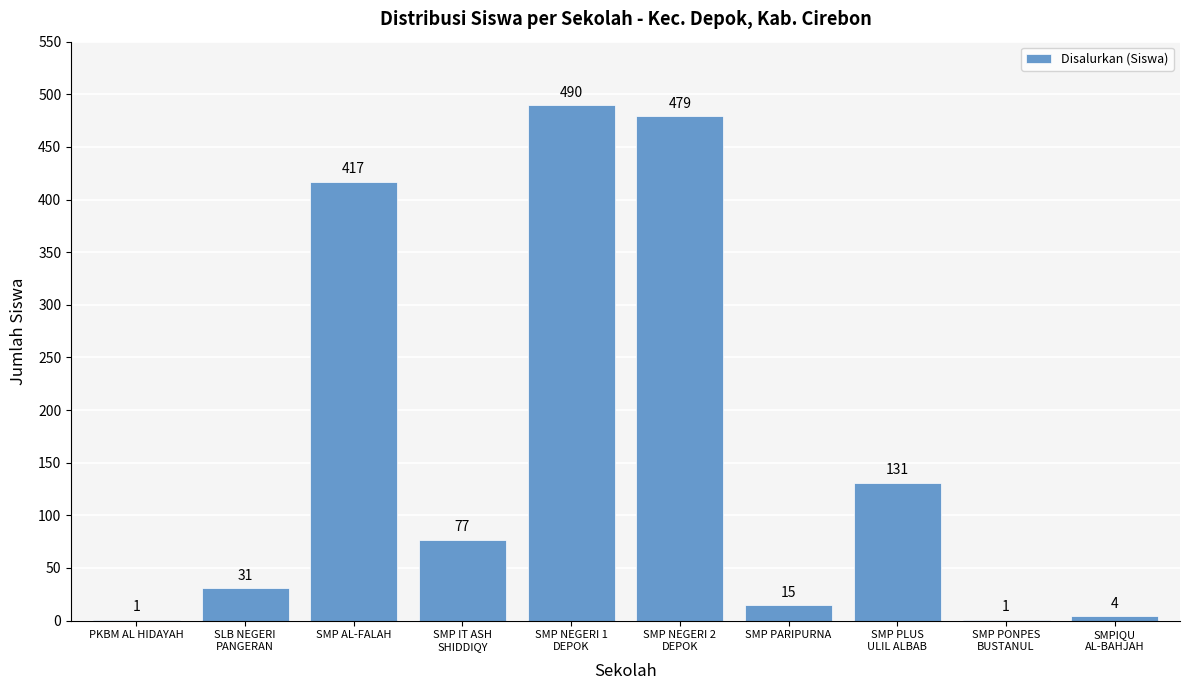

True or false: the data shows 1 at PKBM AL HIDAYAH.

True